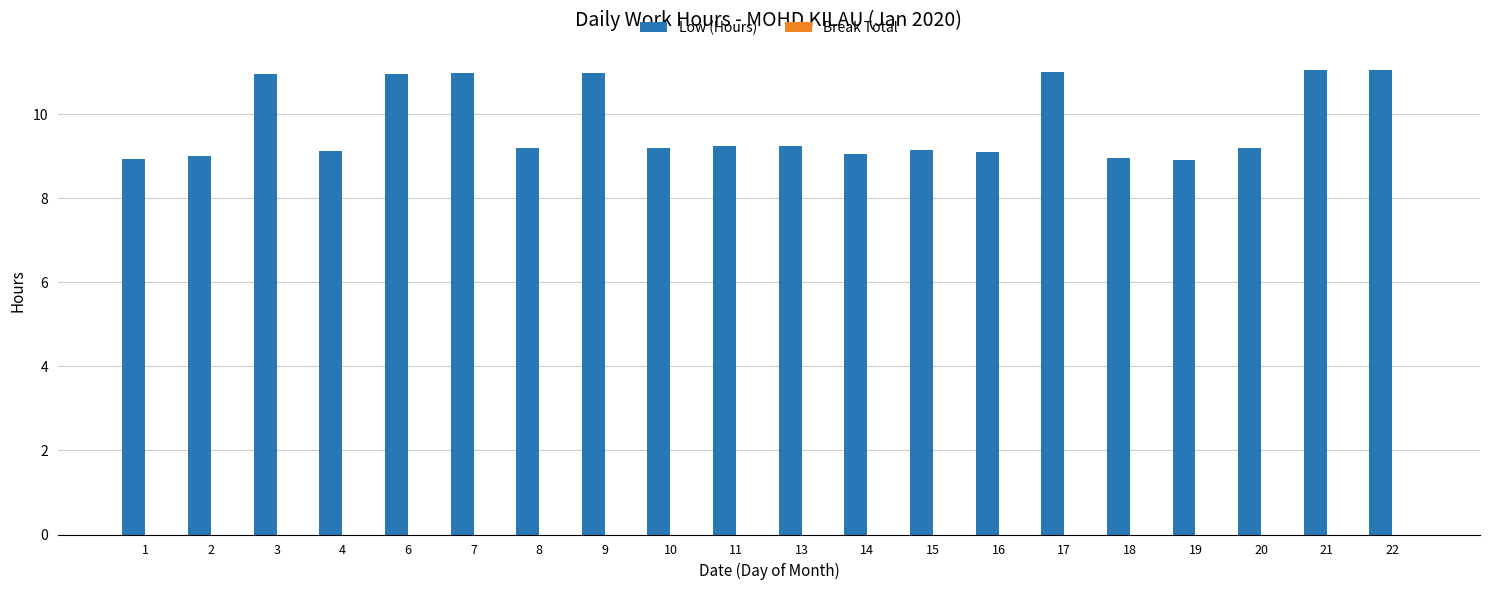

What is the change in value from 8 to 17?

+1.8